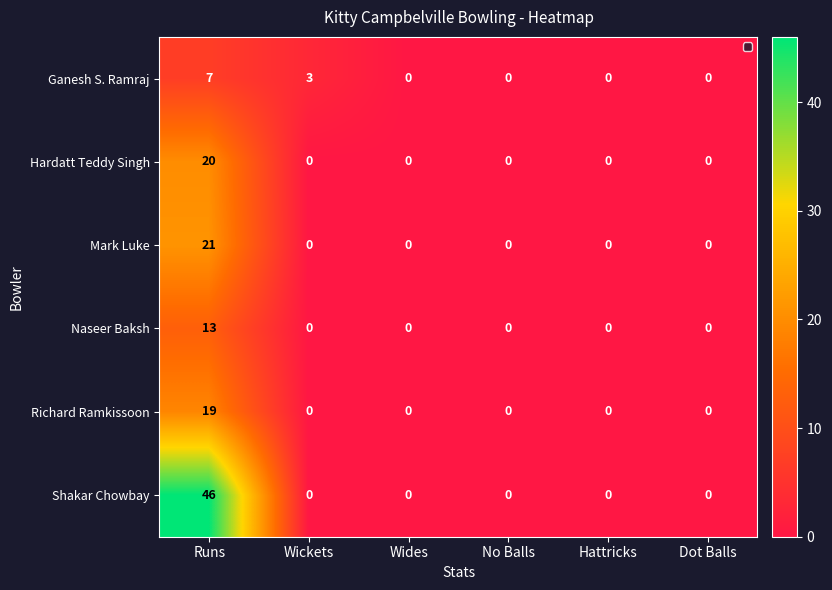

Which series has the widest spread of values?

Shakar Chowbay